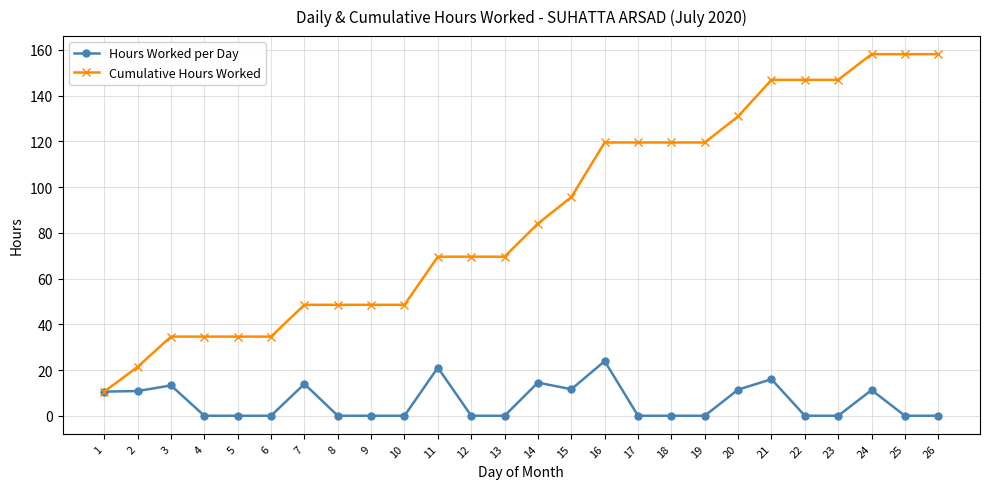

Where does the Cumulative Hours Worked series first go above 84?

14